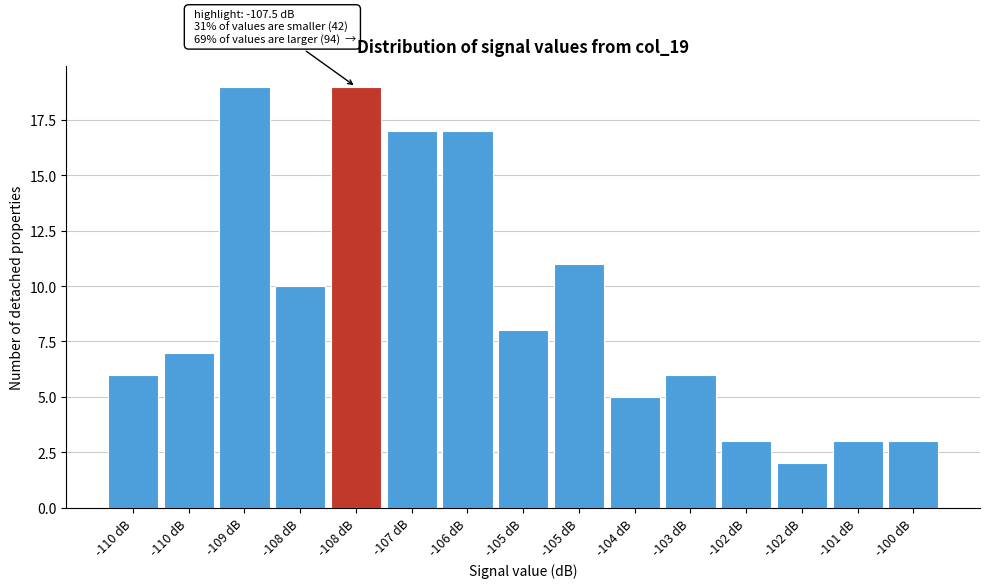

Are the bars horizontal?

No